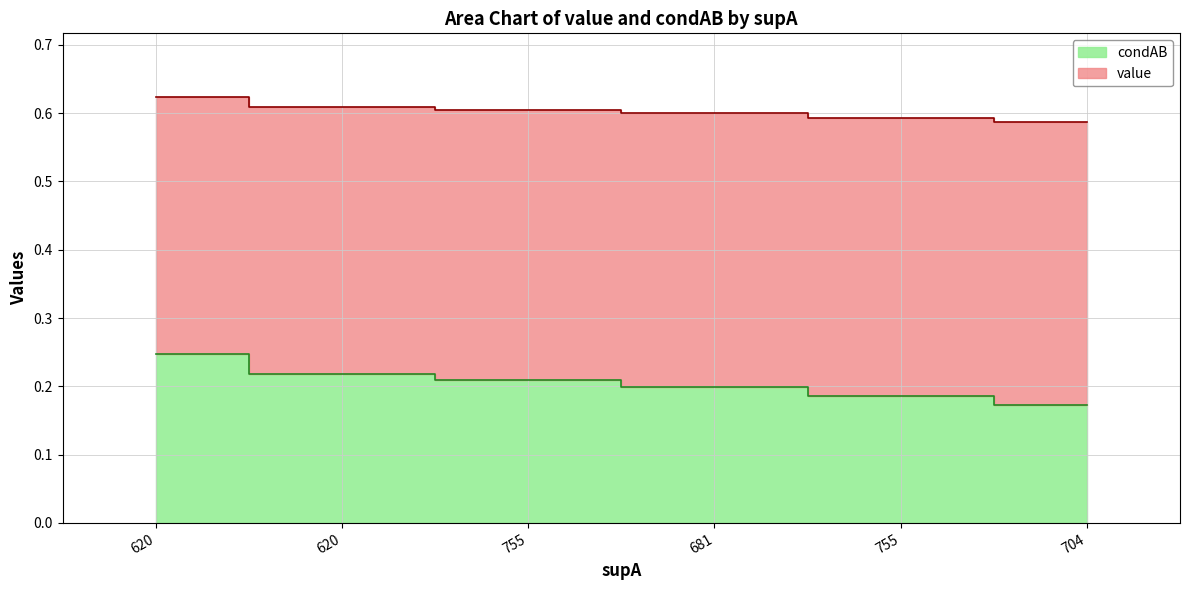

Is the value of condAB at 681 greater than the value of value at 620?

No